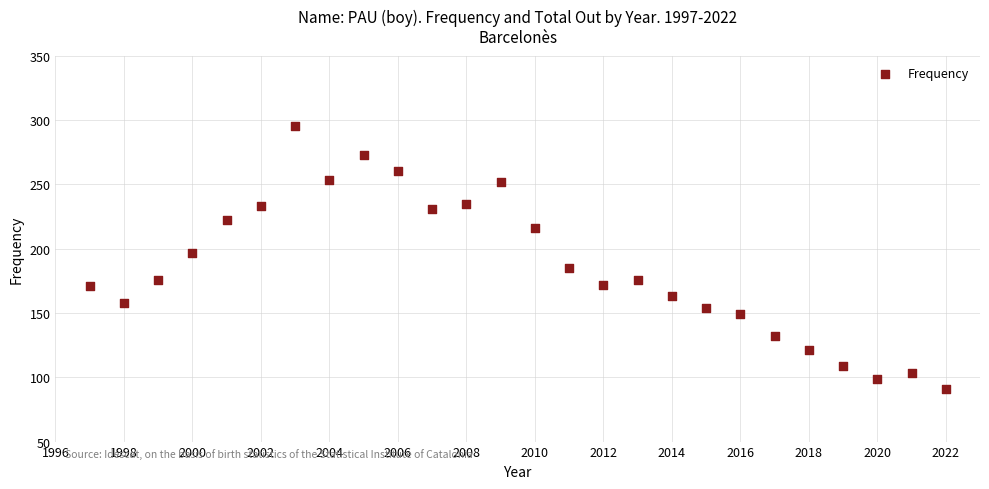

What Y value in the scatter plot is closest to 193?

197